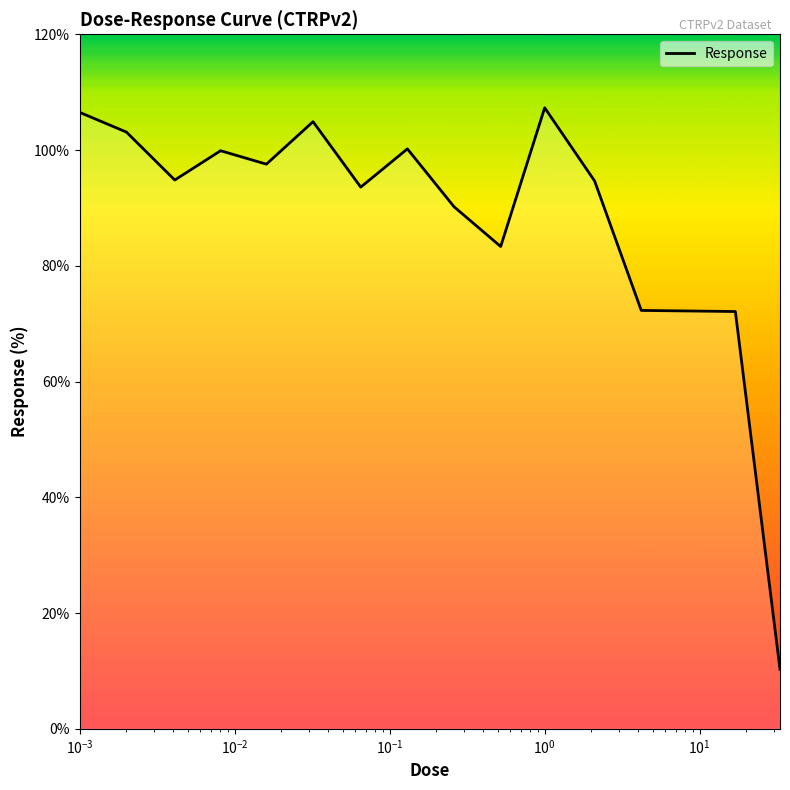

What is the difference between the maximum and minimum values?

97.0